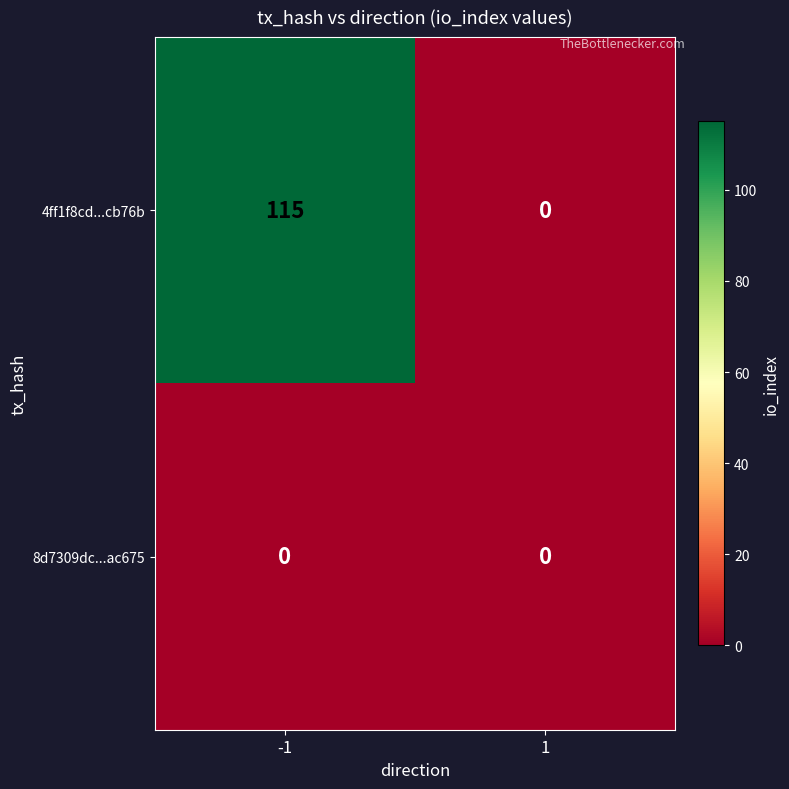

Which label corresponds to the largest value in the chart?

-1